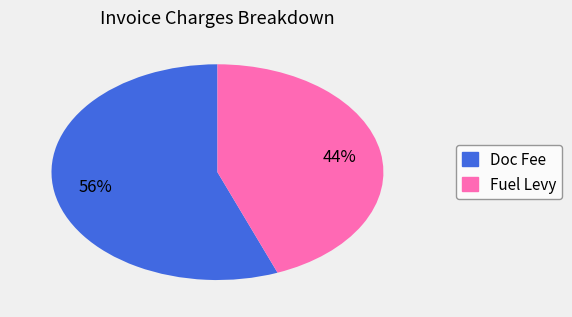

Does any single category account for the majority?

Yes